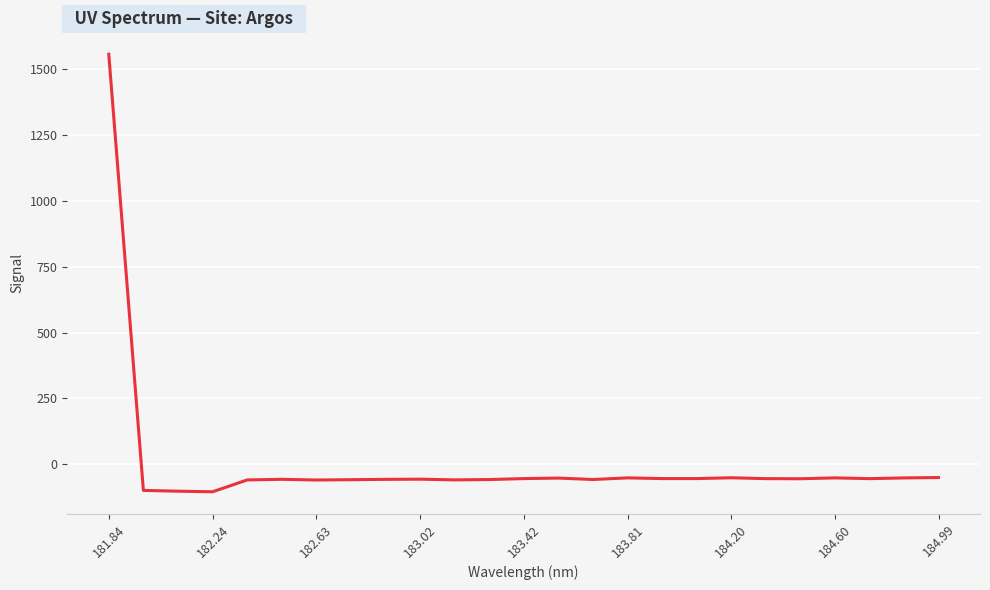

What is the difference between the maximum and minimum values?

1660.5